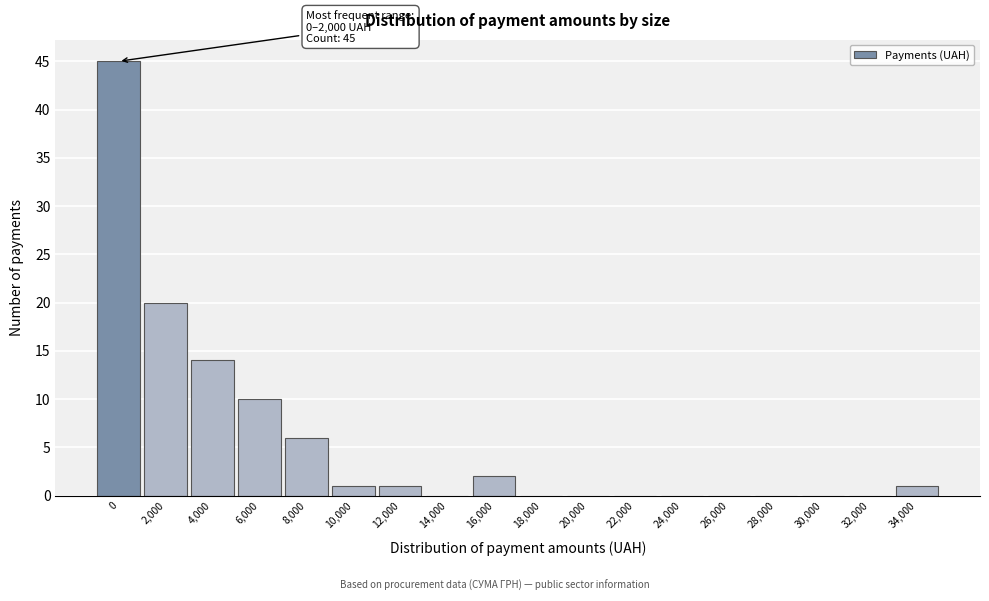

Reading left to right, transcribe all the data shown in this chart.

0=45	2,000=20	4,000=14	6,000=10	8,000=6	10,000=1	12,000=1	14,000=0	16,000=2	18,000=0	20,000=0	22,000=0	24,000=0	26,000=0	28,000=0	30,000=0	32,000=0	34,000=1